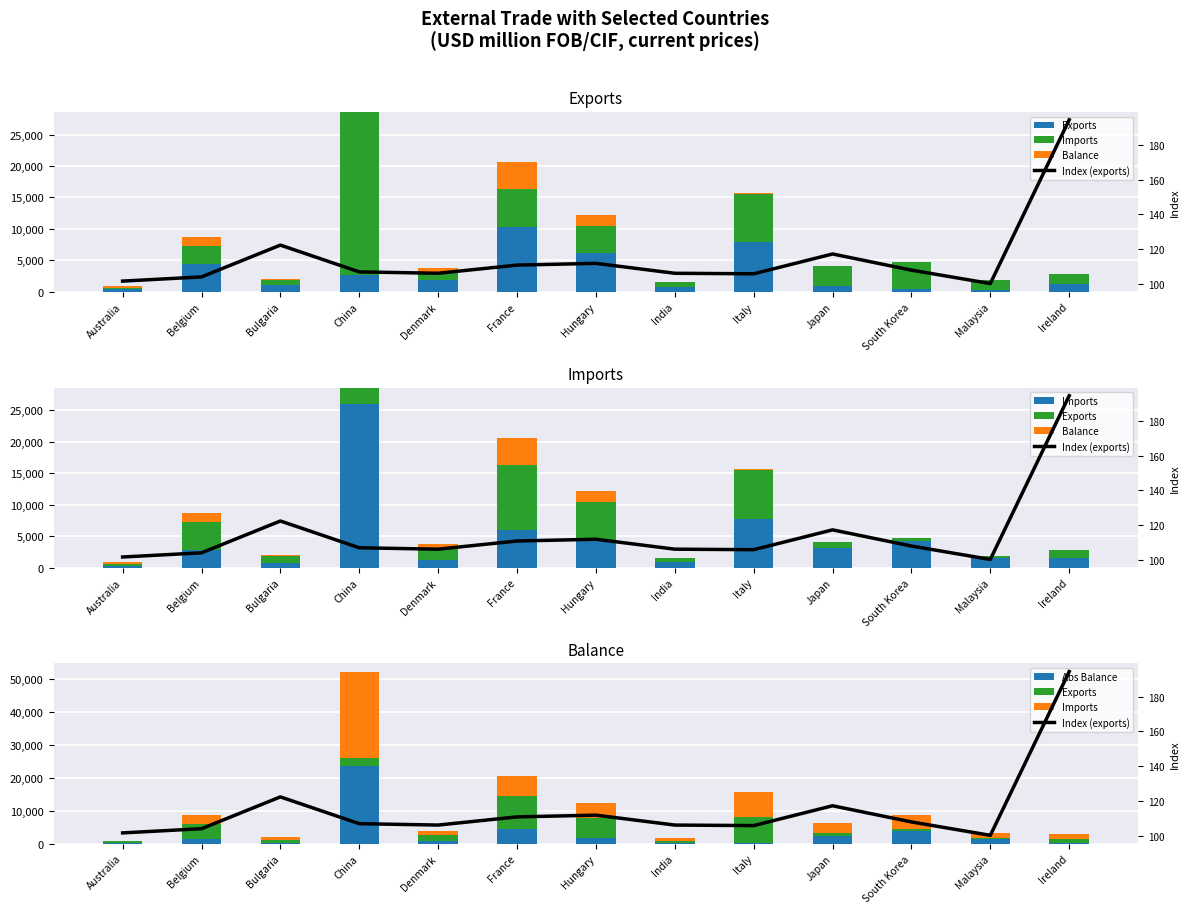

What is the difference between the Exports values at Malaysia and India?

499.0